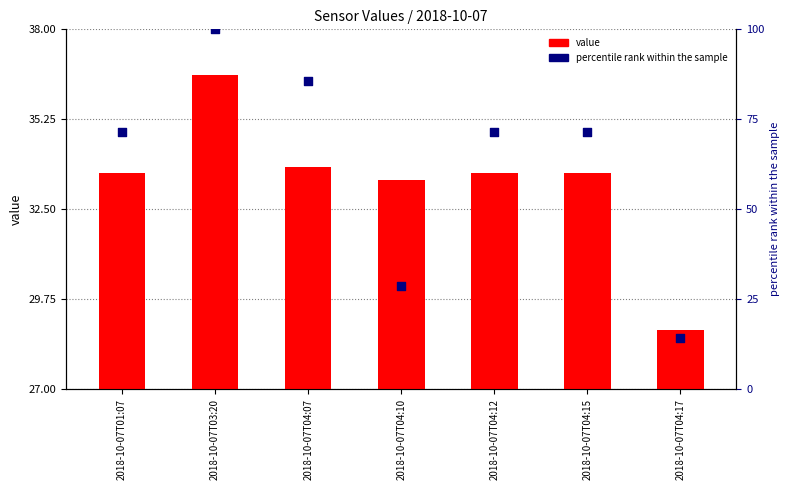

Which series has the largest total across all categories?

percentile rank within the sample